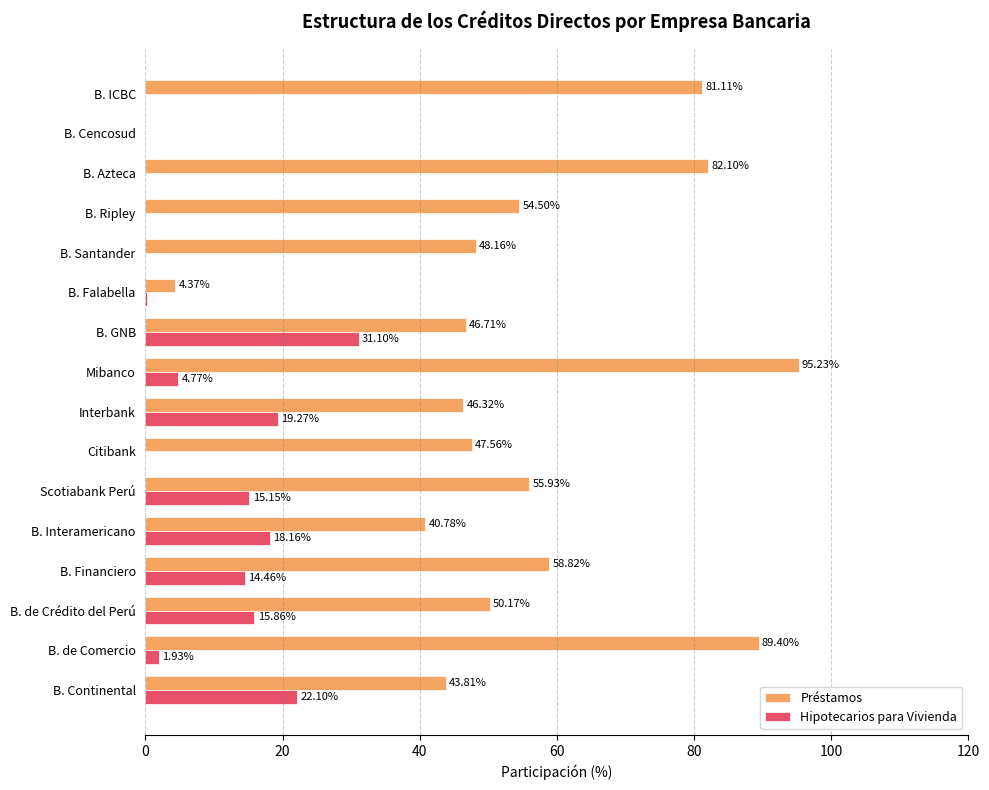

Which series has the largest total across all categories?

Préstamos